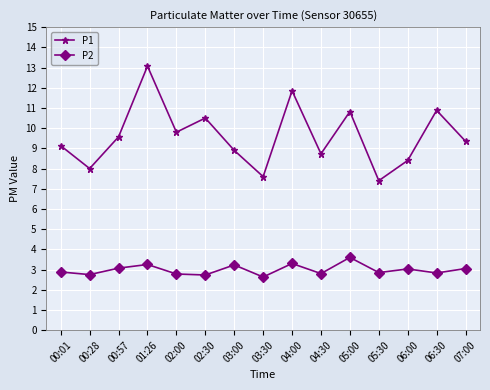

At which category is the sum across all series the highest?

01:26